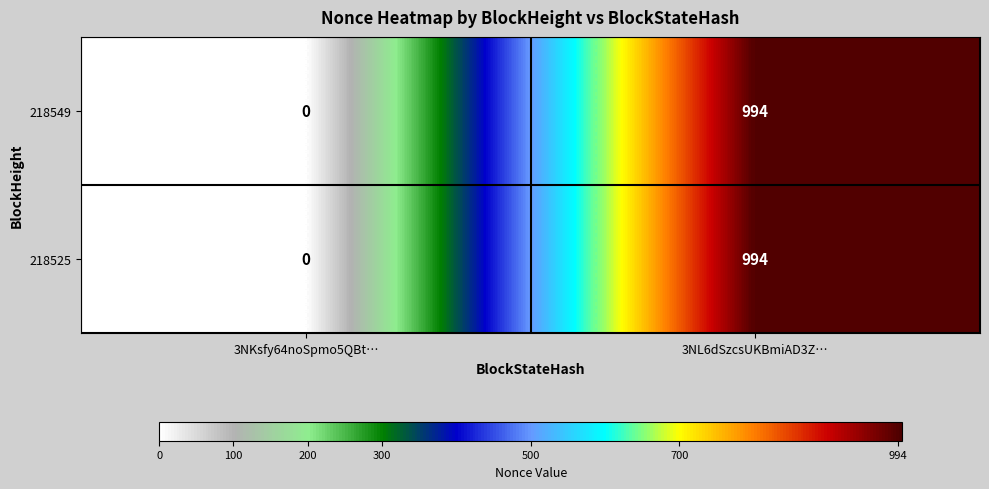

What is the difference between the 218525 values at 3NKsfy64noSpmo5QBt… and 3NL6dSzcsUKBmiAD3Z…?

994